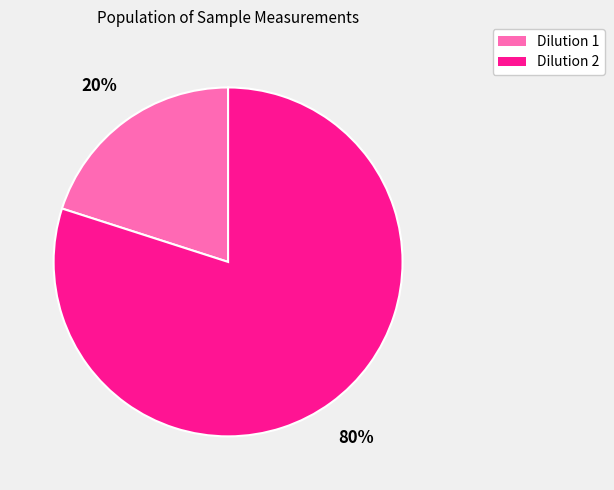

True or false: Dilution 1 accounts for 20% of the total.

True